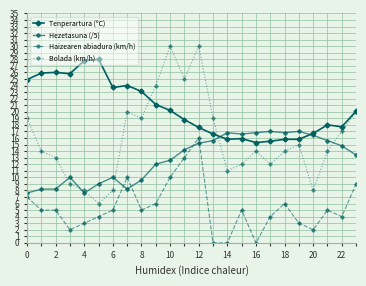

How many lines are shown in the chart?

4